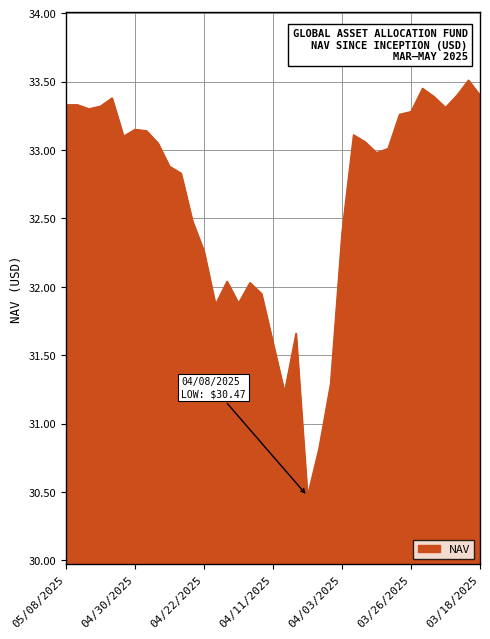

What is the minimum value shown in the chart?

30.5